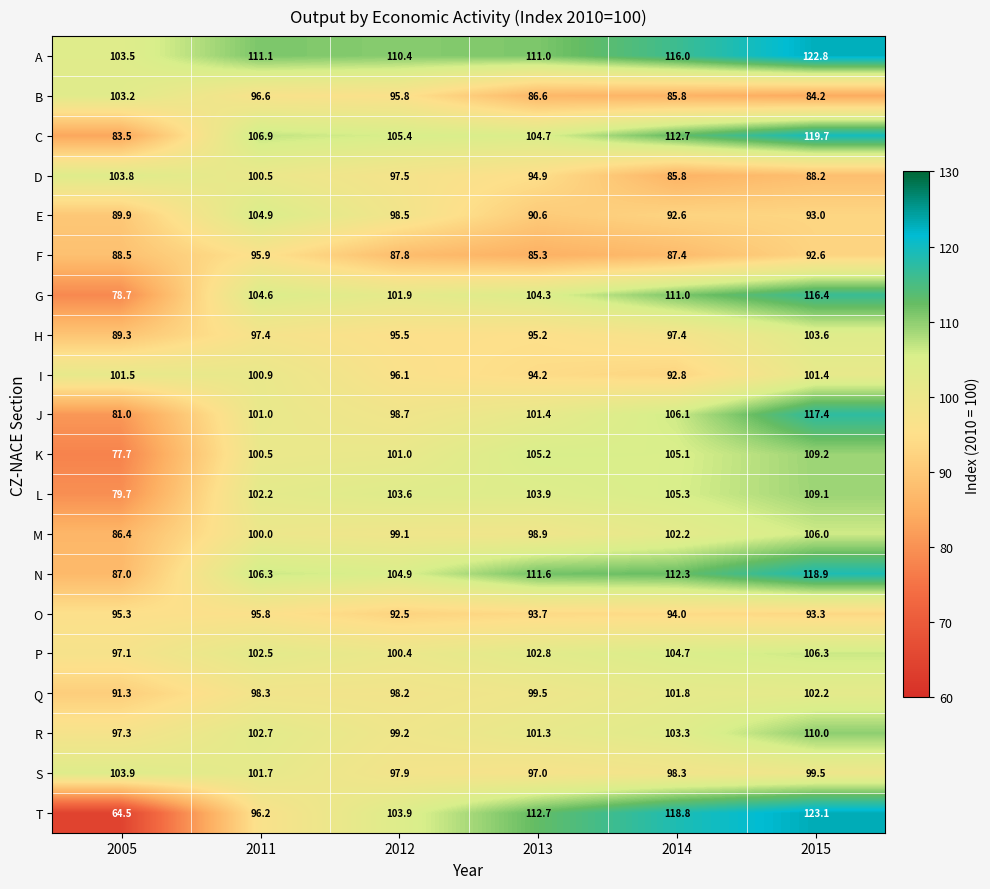

What is the difference between the O values at 2005 and 2015?

2.0